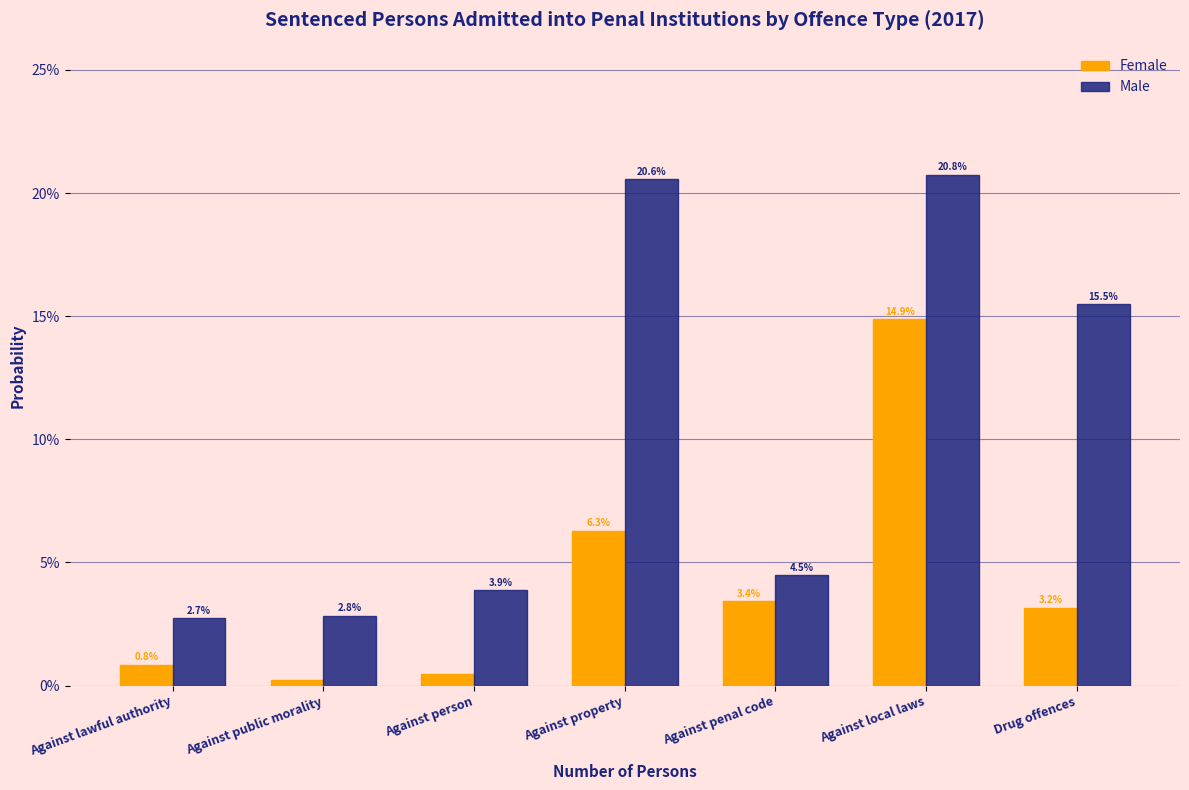

At which label does Female reach its minimum?

Against public morality